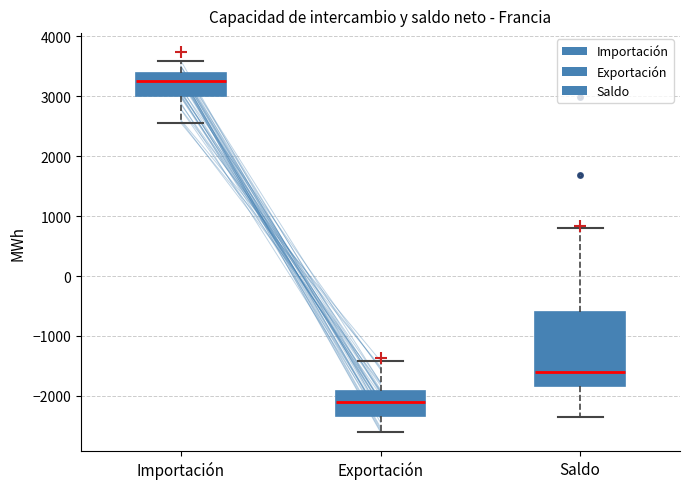

Reading left to right, transcribe this box plot: for each box, give where its median line is, the range the box spans, and where its two whiskers end, as read against the y-axis. The values are not printed on the chart, so give them approximately, as read against the axis.

Importación: median 3300, box 3000 to 3400, whiskers 2600 to 3600
Exportación: median -2100, box -2300 to -1900, whiskers -2600 to -1400
Saldo: median -1600, box -1800 to -600, whiskers -2400 to 800